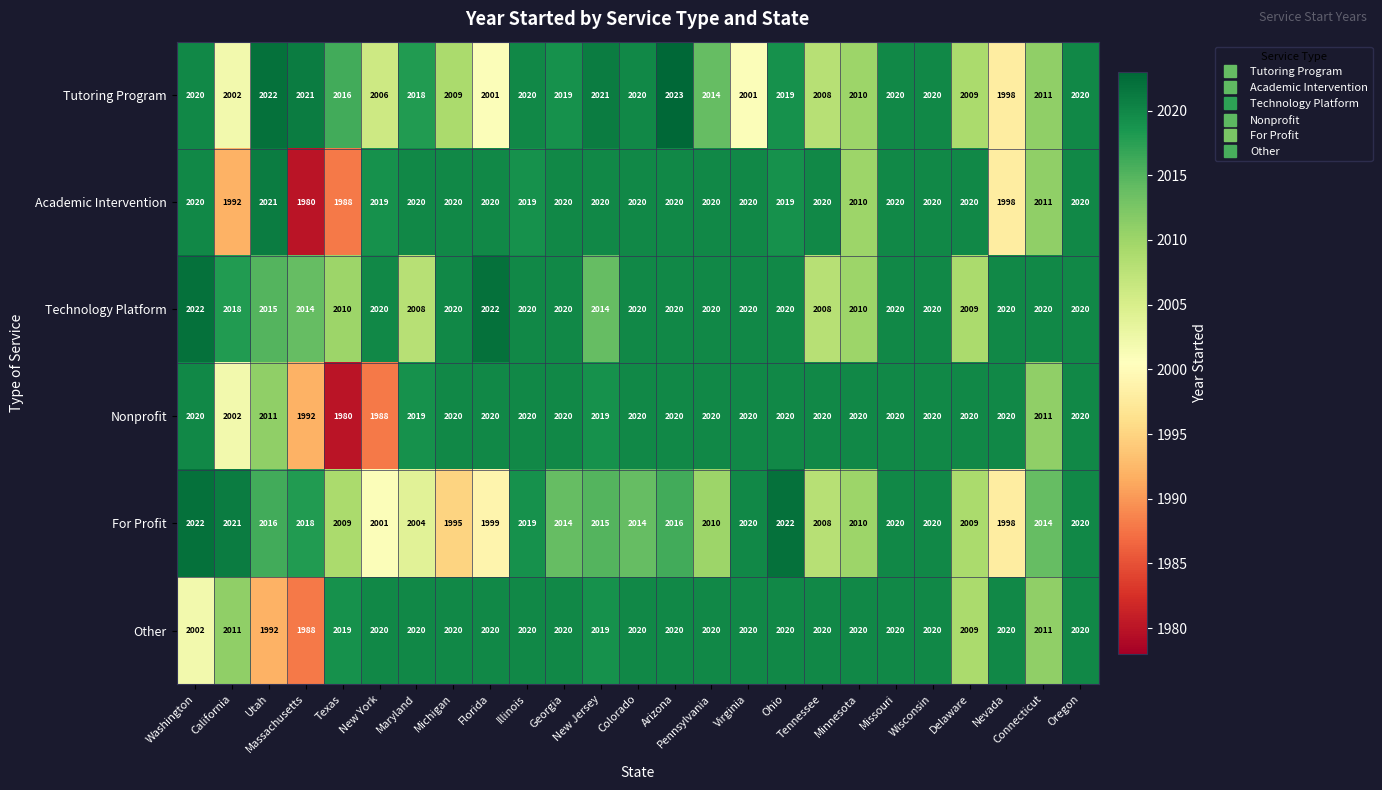

What is the highest value of the For Profit series?

2022